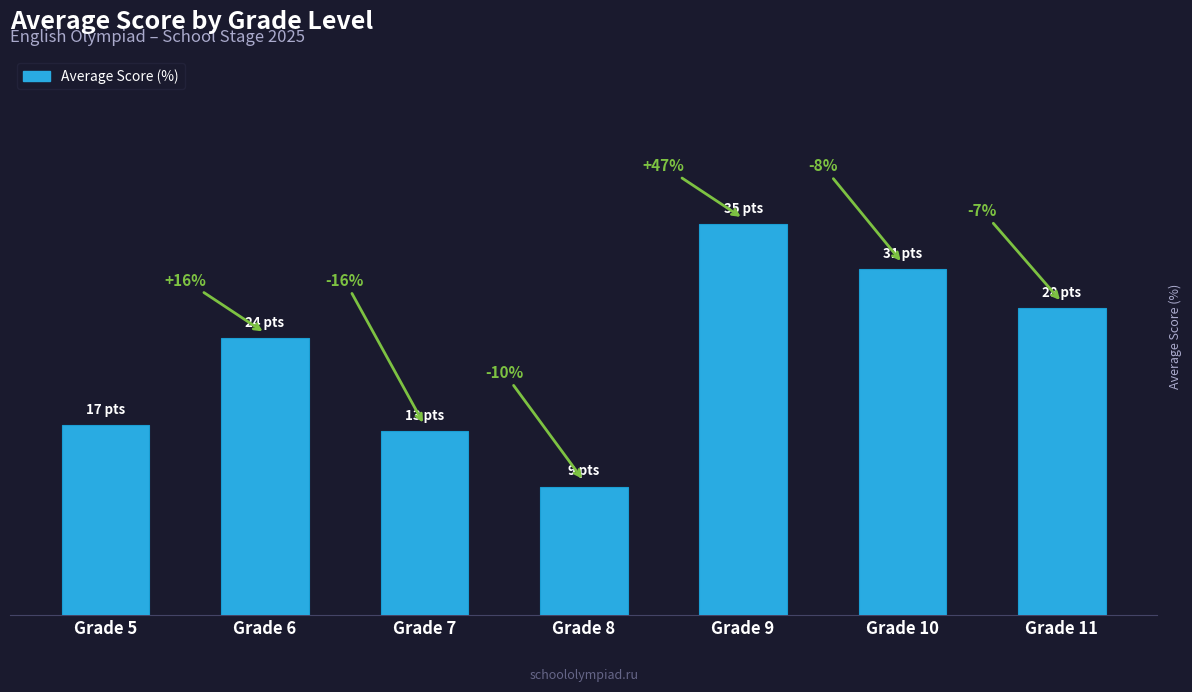

Rank the categories by value from highest to lowest.

Grade 9, Grade 10, Grade 11, Grade 6, Grade 5, Grade 7, Grade 8